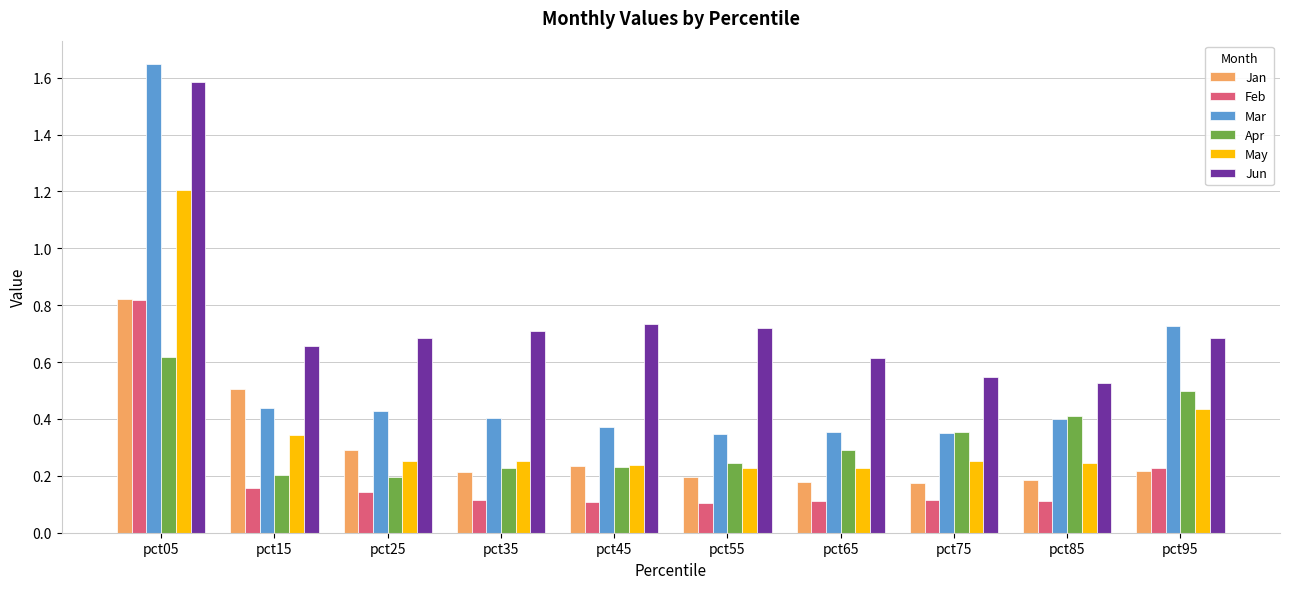

What is the sum of all Jun values?

7.5